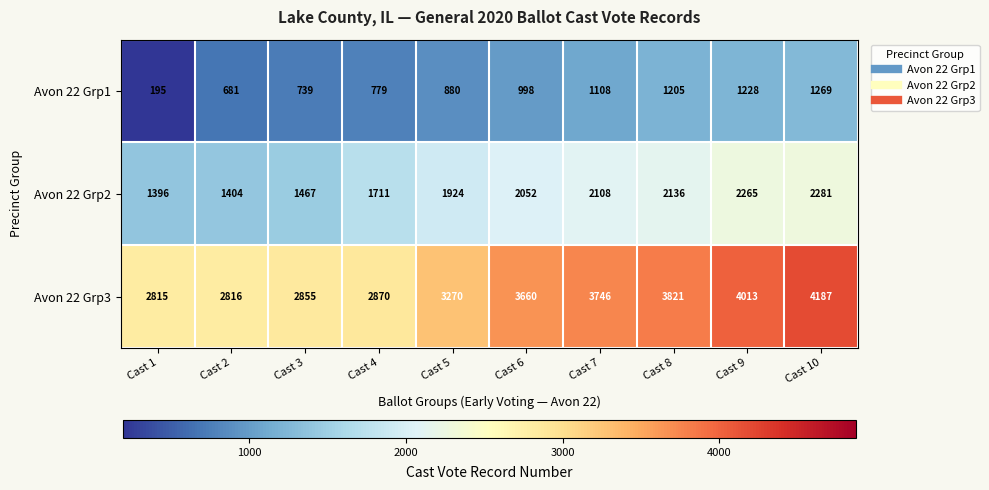

List the series in order of their peak value, highest first.

Avon 22 Grp3, Avon 22 Grp2, Avon 22 Grp1